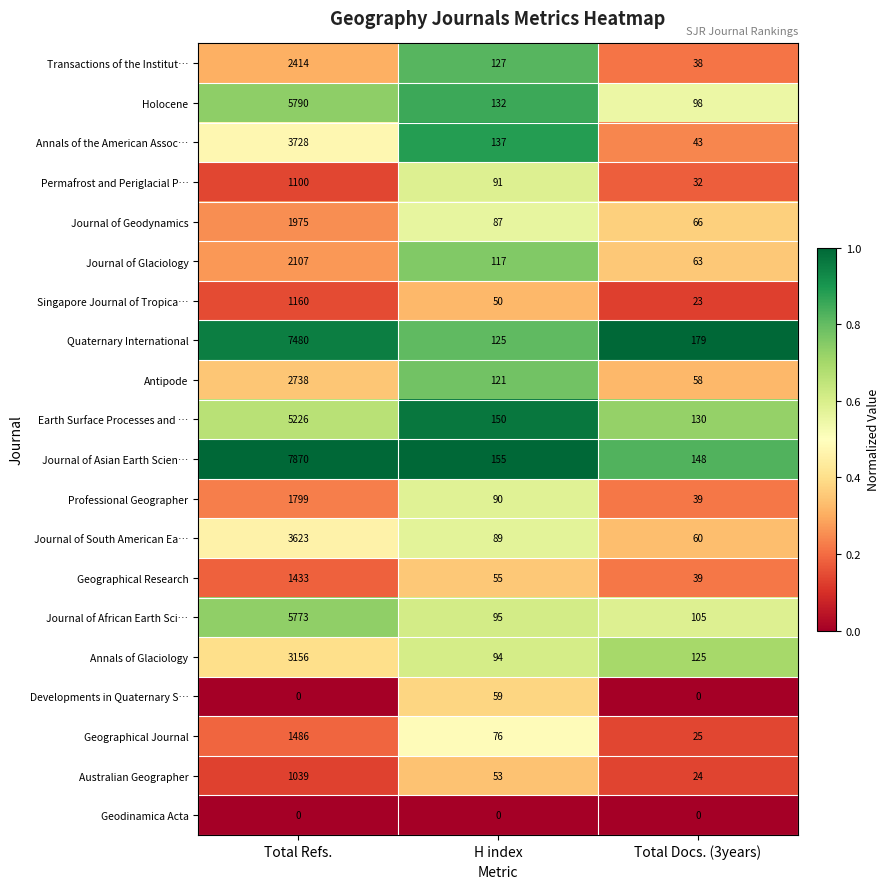

Which series has the largest total across all categories?

Journal of Asian Earth Scien…